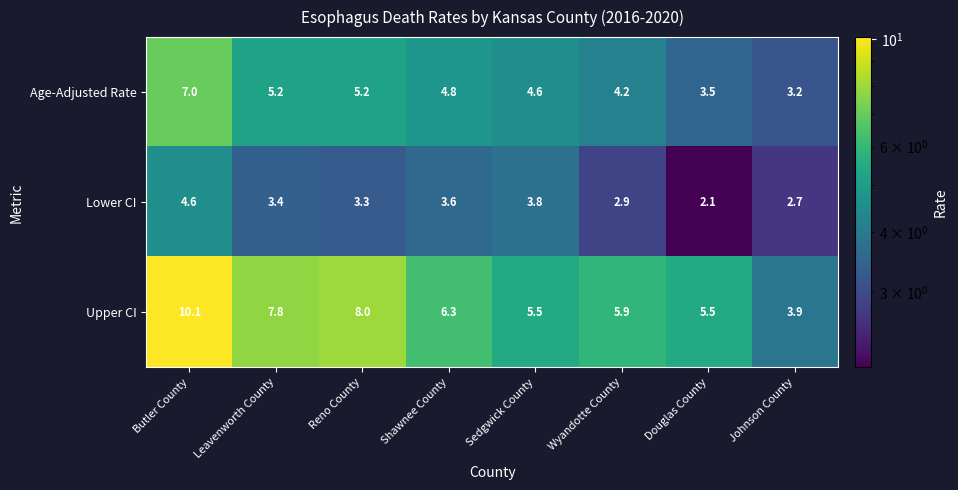

What is the greatest value displayed?

10.1